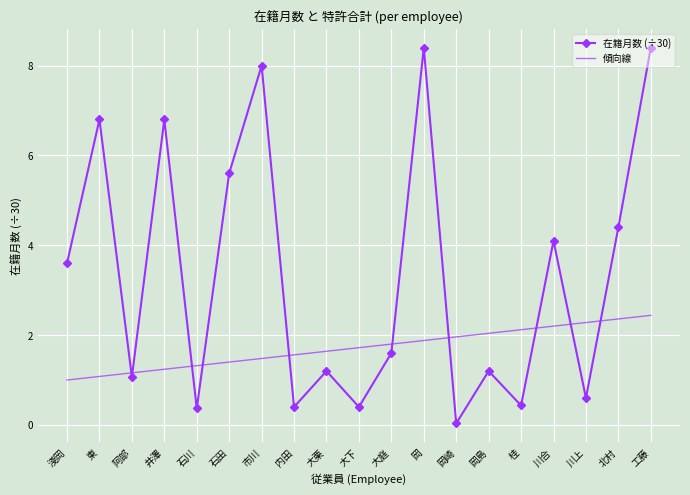

Count the number of data series in this chart.

2